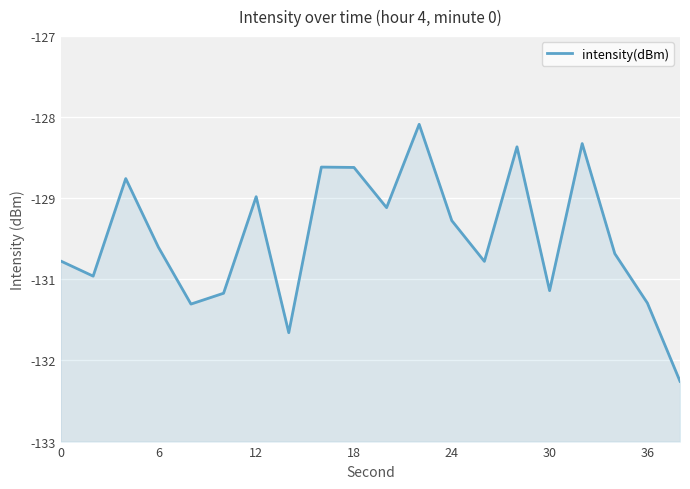

Reading left to right, extract all data points from this chart.

-130.3	-130.6	-129.1	-130.1	-131.0	-130.8	-129.4	-131.4	-128.9	-128.9	-129.5	-128.3	-129.7	-130.3	-128.6	-130.8	-128.6	-130.2	-131.0	-132.1